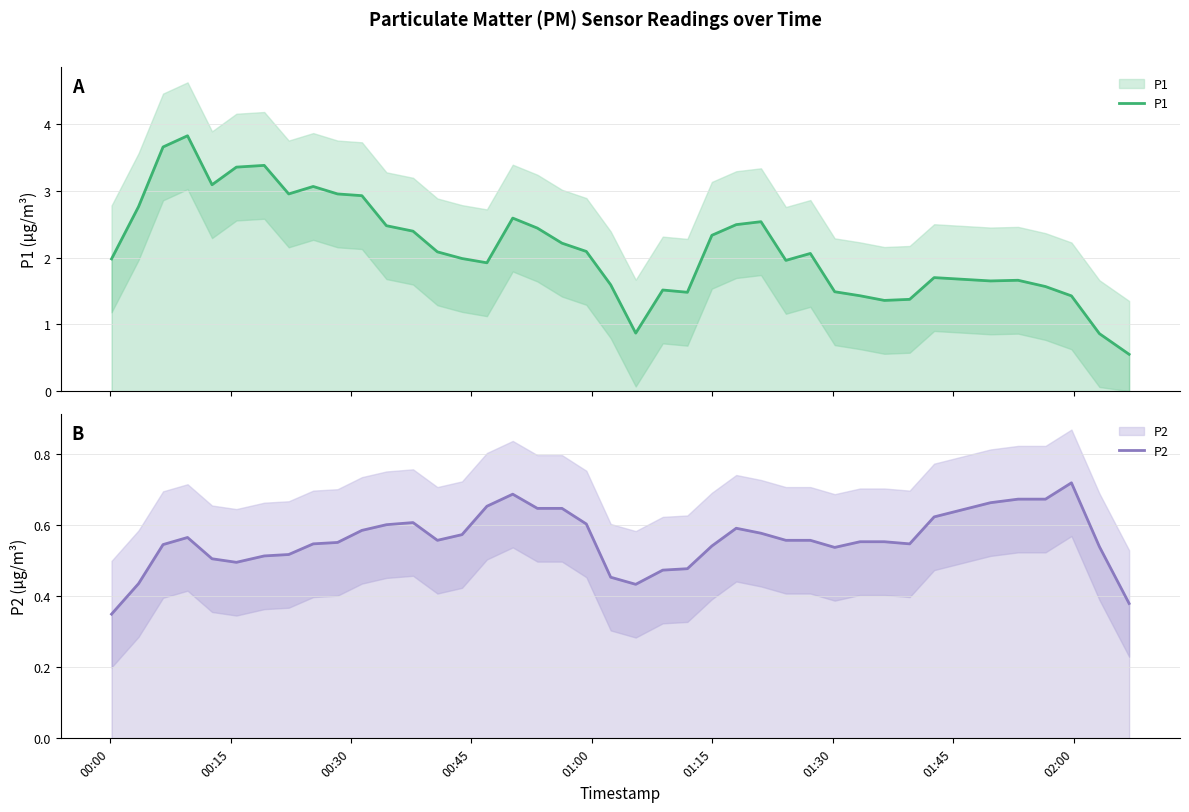

The value of P2 at 10 is 0.1. True or false?

False